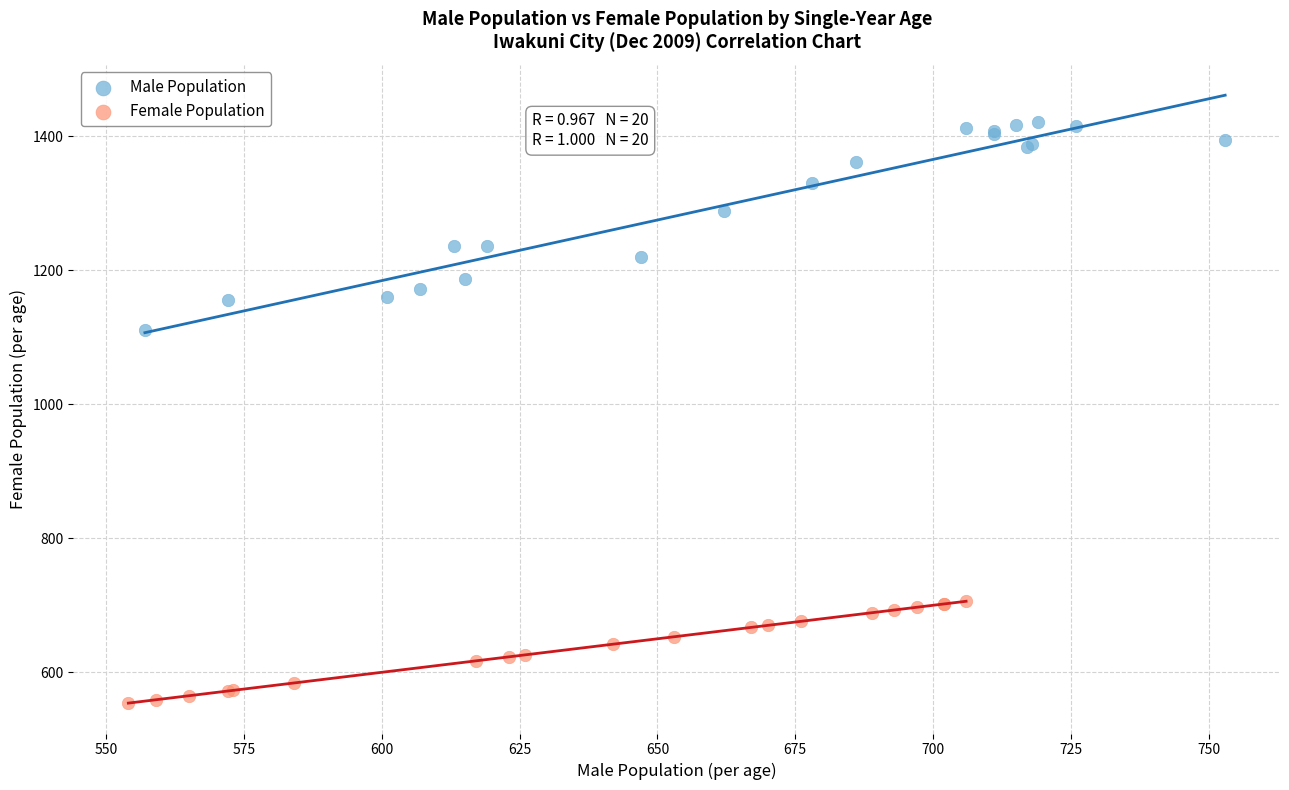

Which series contains the lowest Y value?

Female Population